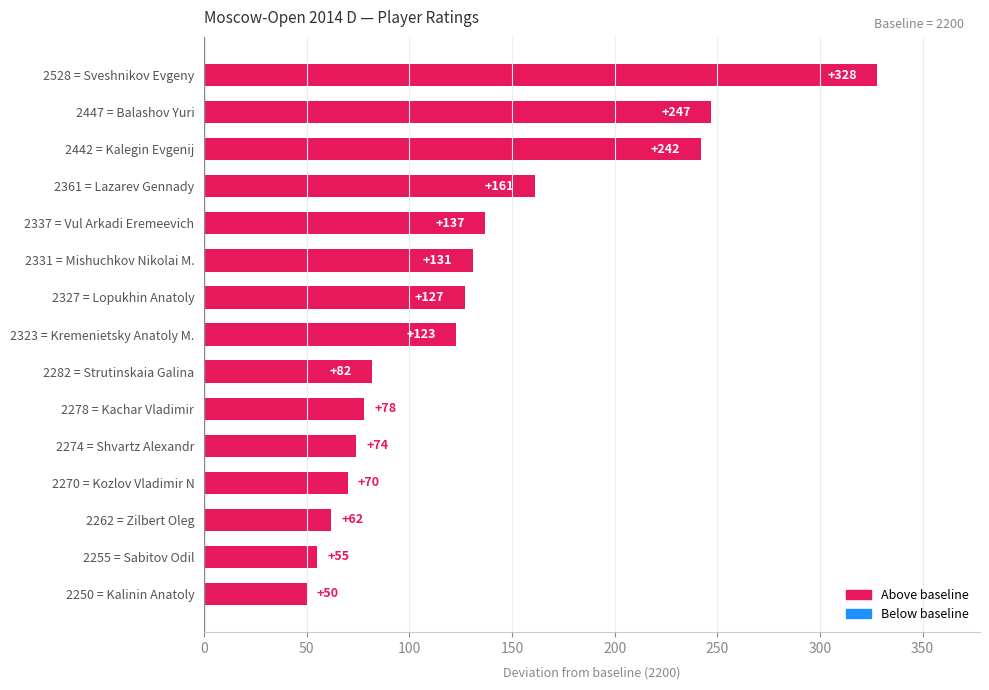

Rank the categories by value from highest to lowest.

2528 = Sveshnikov Evgeny, 2447 = Balashov Yuri, 2442 = Kalegin Evgenij, 2361 = Lazarev Gennady, 2337 = Vul Arkadi Eremeevich, 2331 = Mishuchkov Nikolai M., 2327 = Lopukhin Anatoly, 2323 = Kremenietsky Anatoly M., 2282 = Strutinskaia Galina, 2278 = Kachar Vladimir, 2274 = Shvartz Alexandr, 2270 = Kozlov Vladimir N, 2262 = Zilbert Oleg, 2255 = Sabitov Odil, 2250 = Kalinin Anatoly